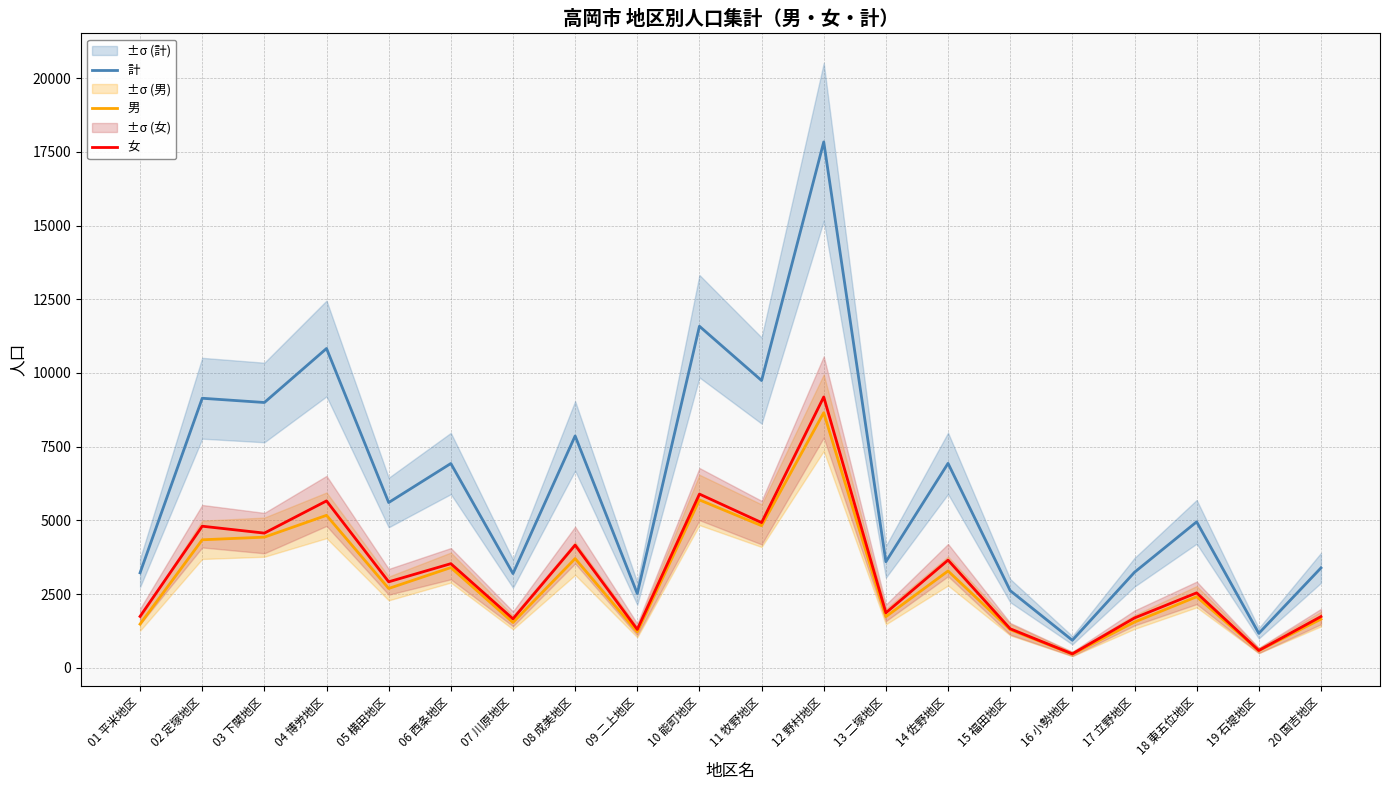

What is the sum of the 男 values at 19 石堤地区 and 17 立野地区?

2131